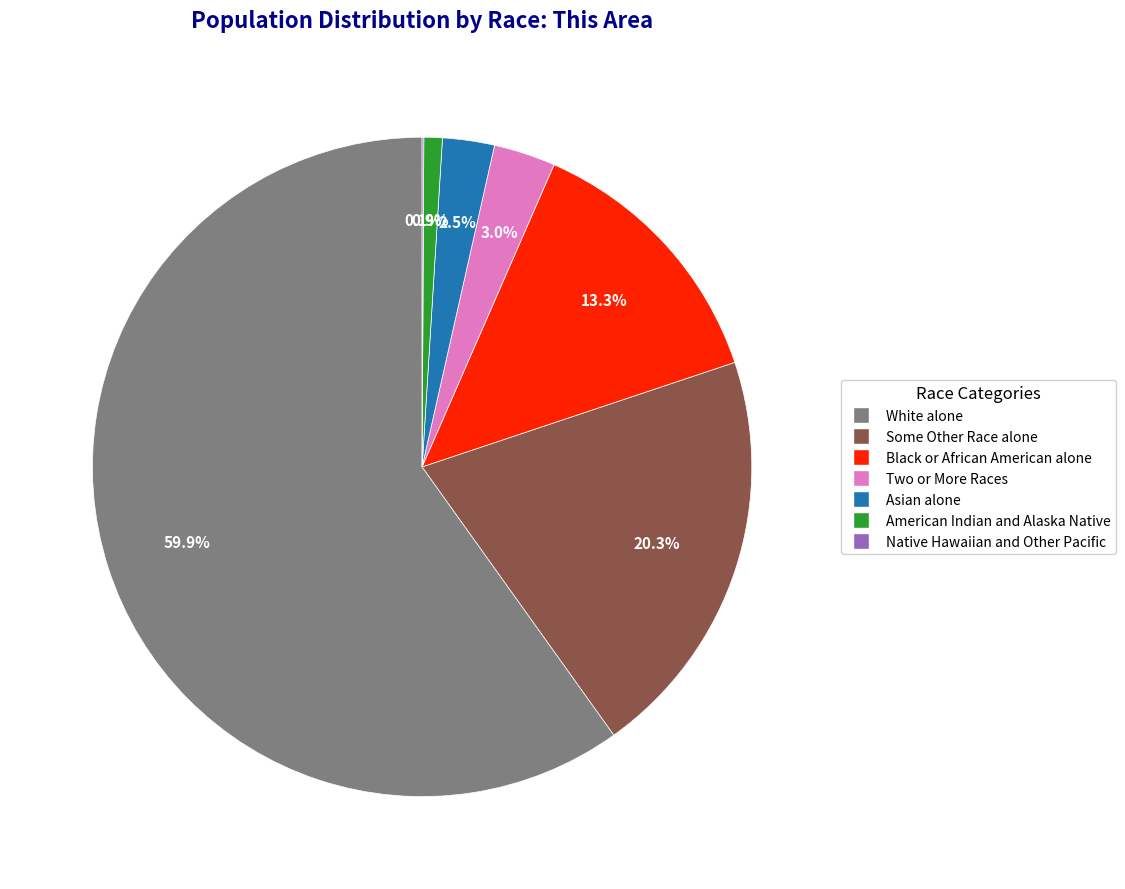

What is the majority slice?

White alone